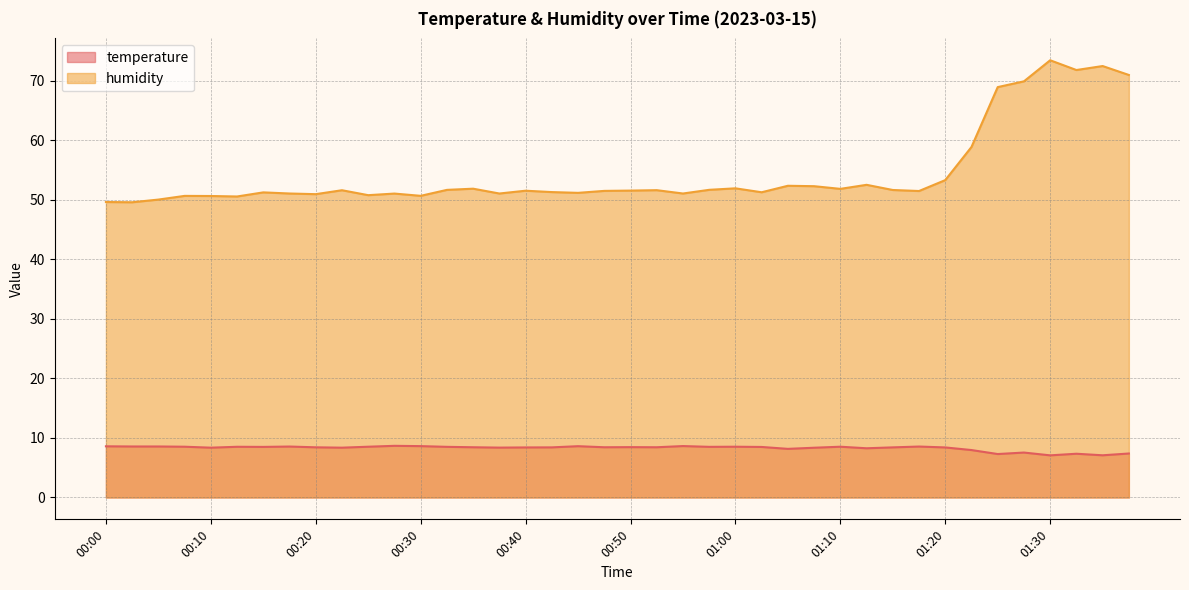

Which has a higher value, 01:15 or 01:17?

01:17